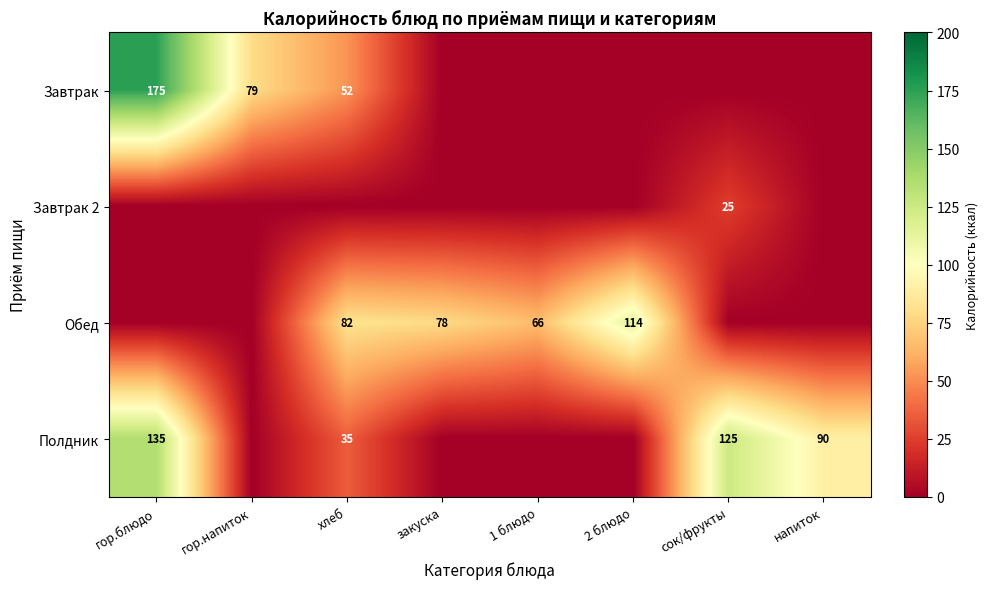

Is it true that Обед equals 78 at закуска?

True